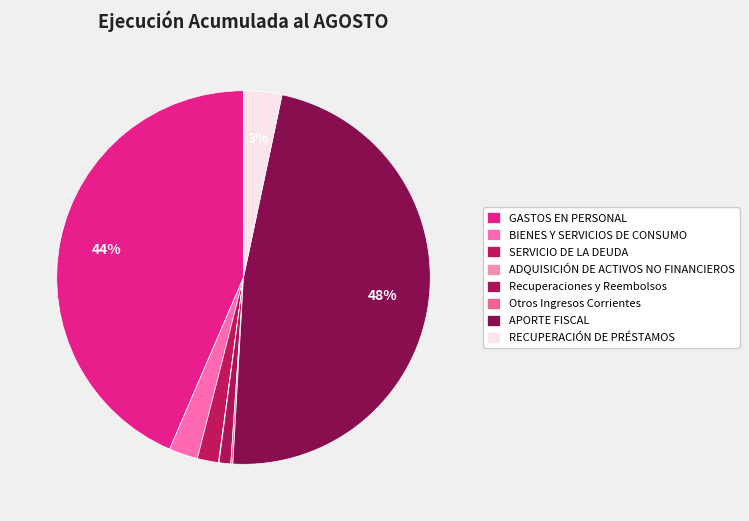

What is the ratio of the value at APORTE FISCAL to the value at Otros Ingresos Corrientes?

259.3